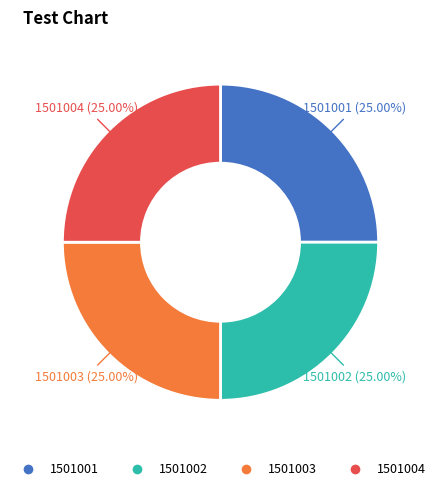

How many segments does this pie chart have?

4